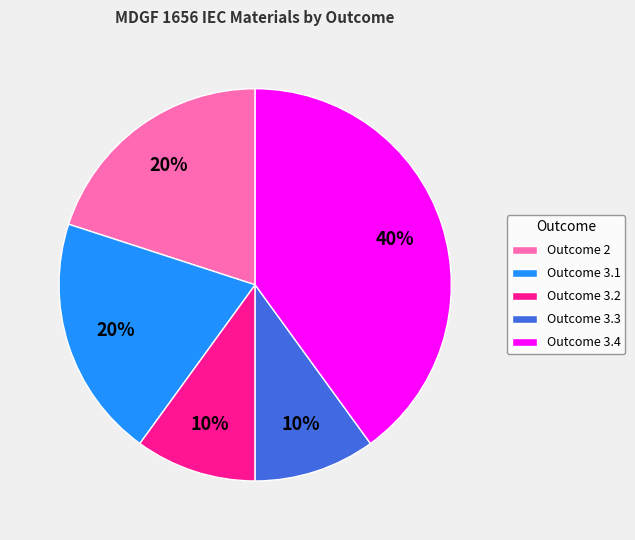

Count the number of slices in the pie.

5